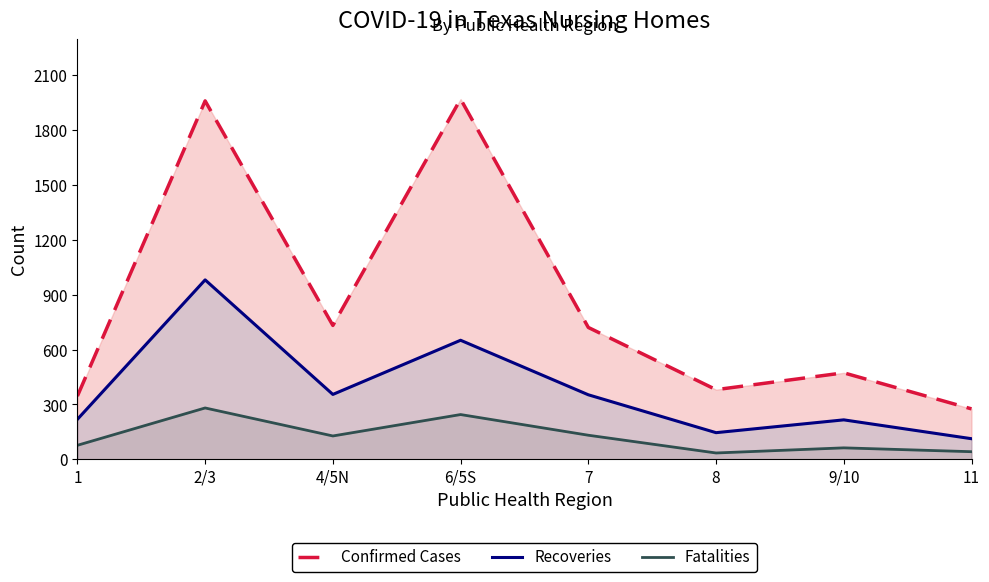

At which label does Confirmed Cases first exceed 721?

2/3